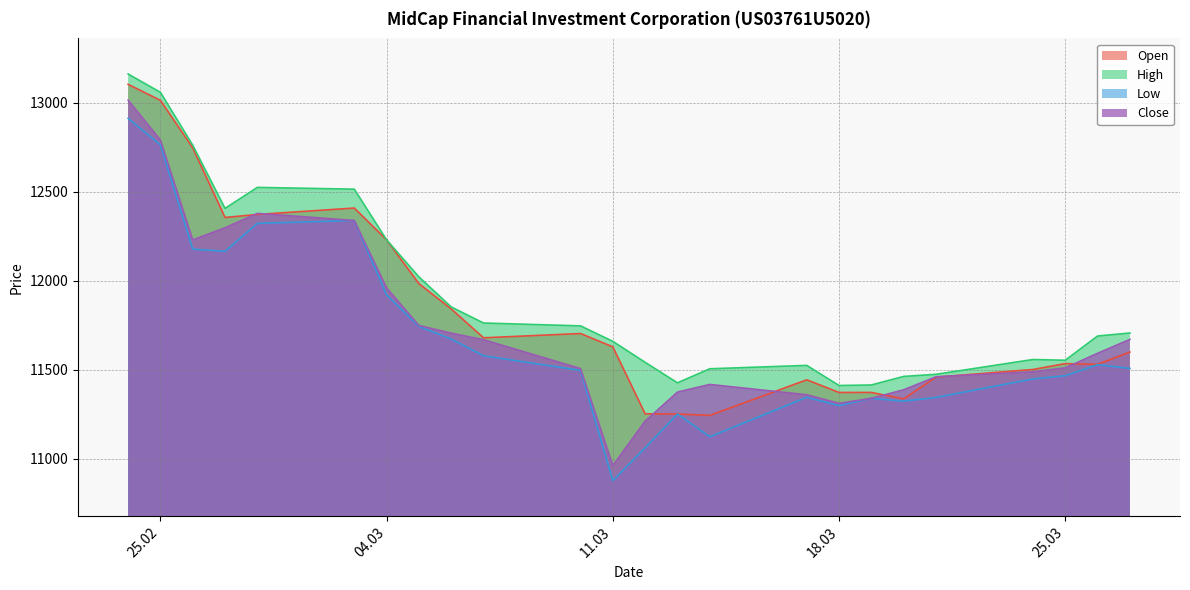

What is the total value across all series at 05.03.2025?

47495